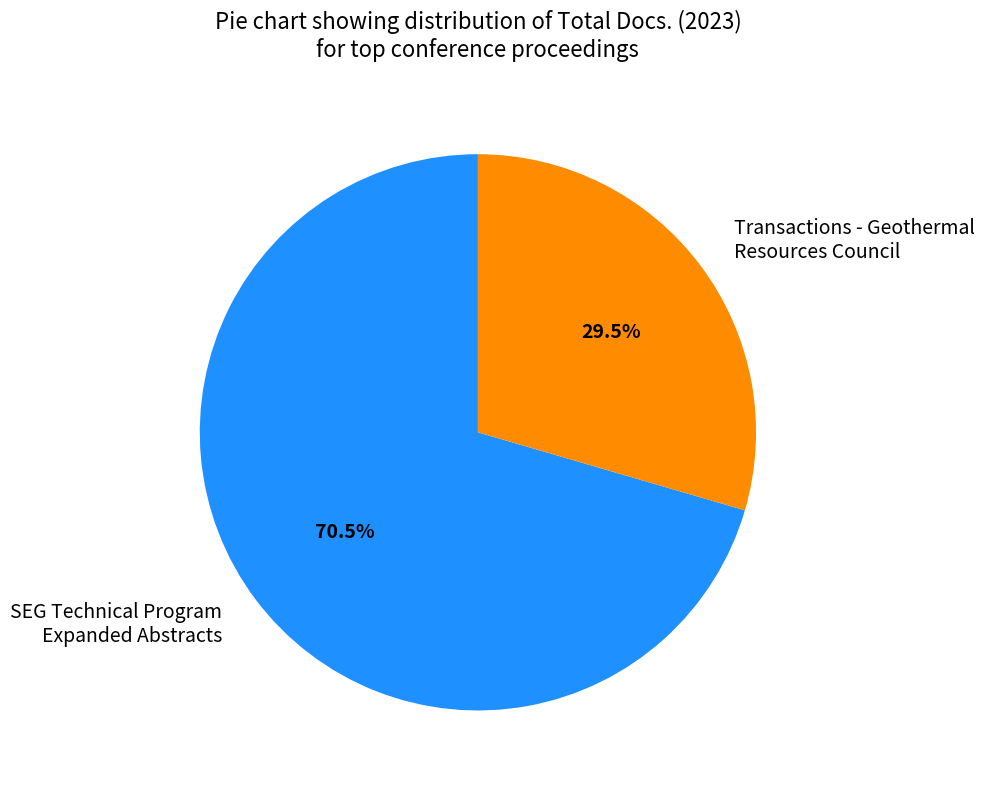

What is the ratio of the value at SEG Technical Program Expanded Abstracts to the value at Transactions - Geothermal Resources Council?

2.4